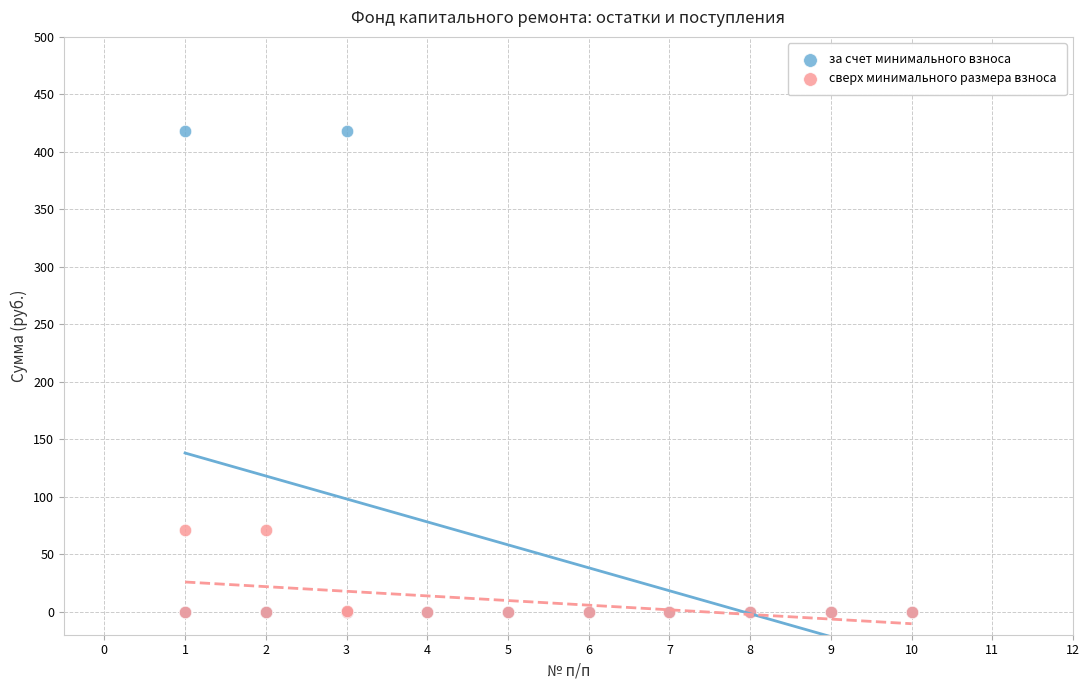

Which series reaches the maximum Y coordinate?

за счет минимального взноса